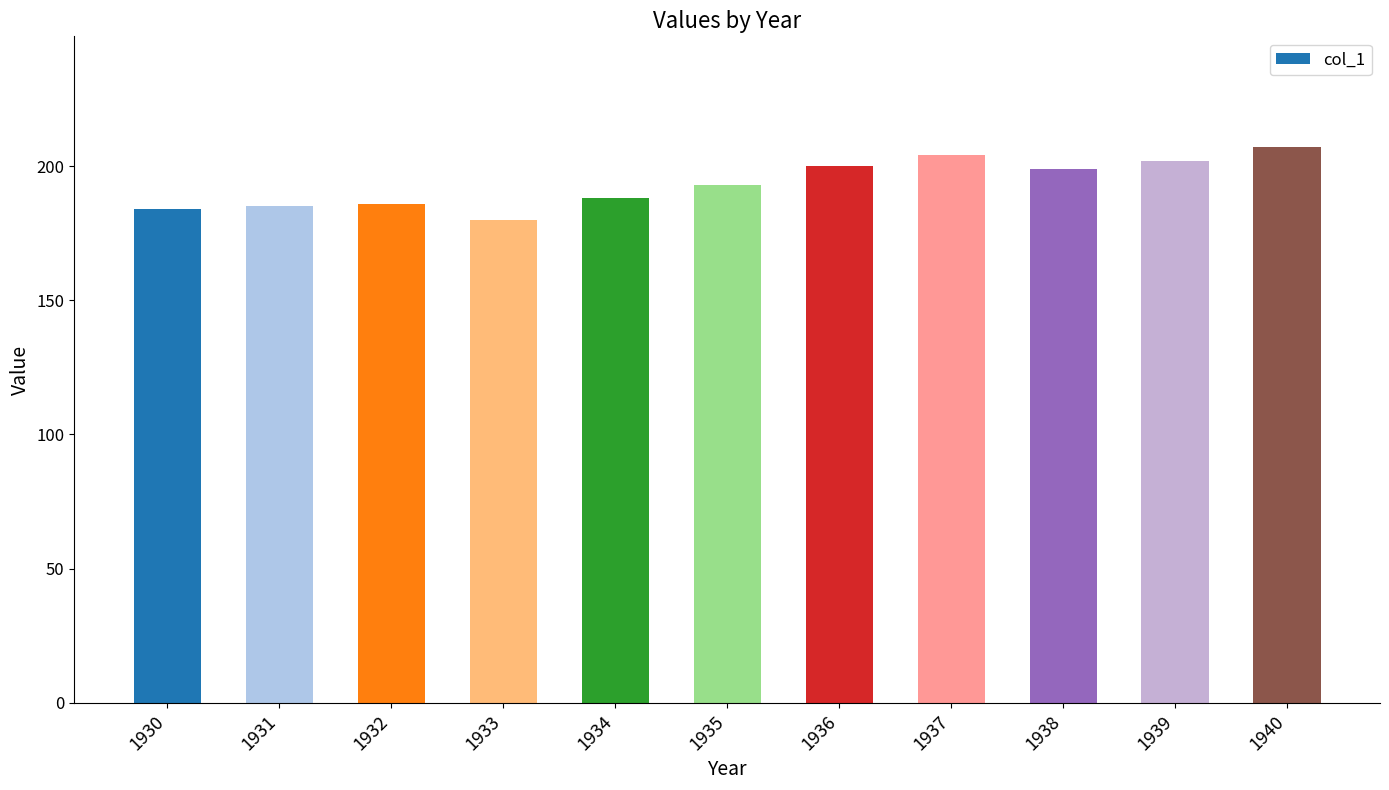

What value does the data have at 1936, to the nearest 10?

200